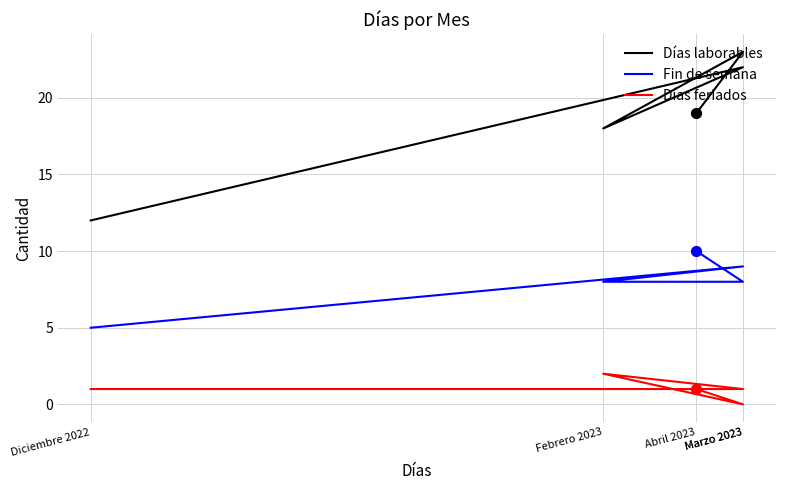

Is the value of Días laborables at Marzo 2023 greater than the value of Fin de semana at Marzo 2023?

Yes